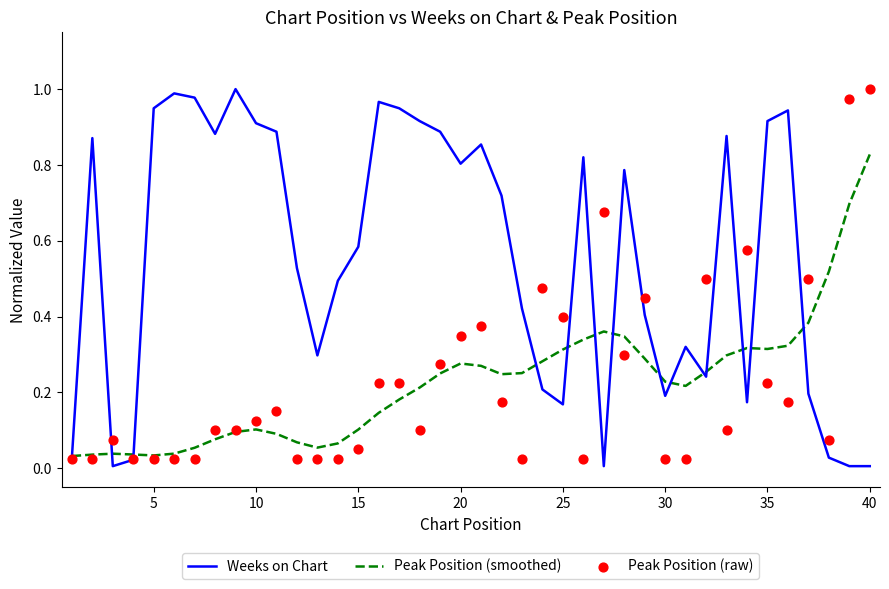

Which series has the largest Y range (max minus min)?

Weeks on Chart